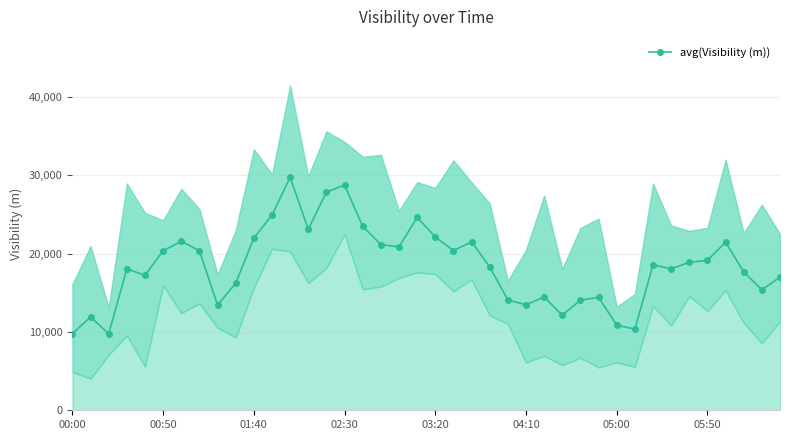

What is the minimum value for avg(Visibility (m))?

9767